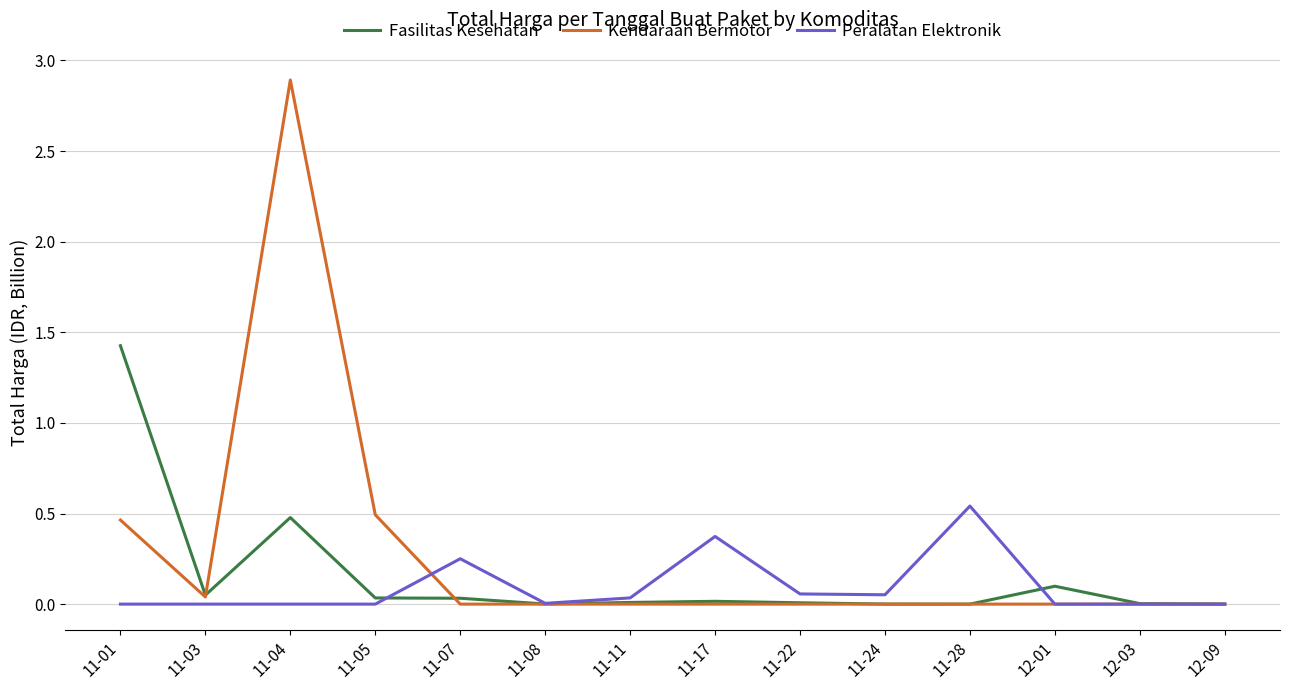

Where is the first local minimum for Kendaraan Bermotor?

11-03